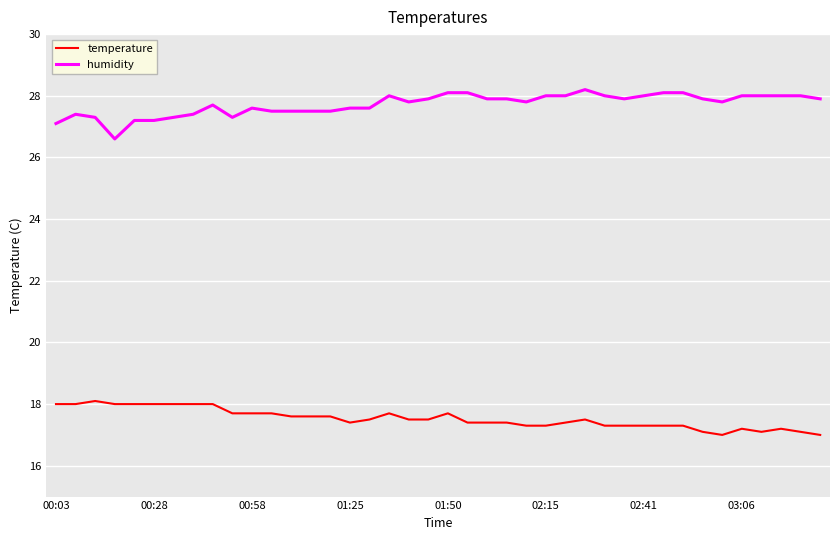

How many categories are shown in the chart?

40